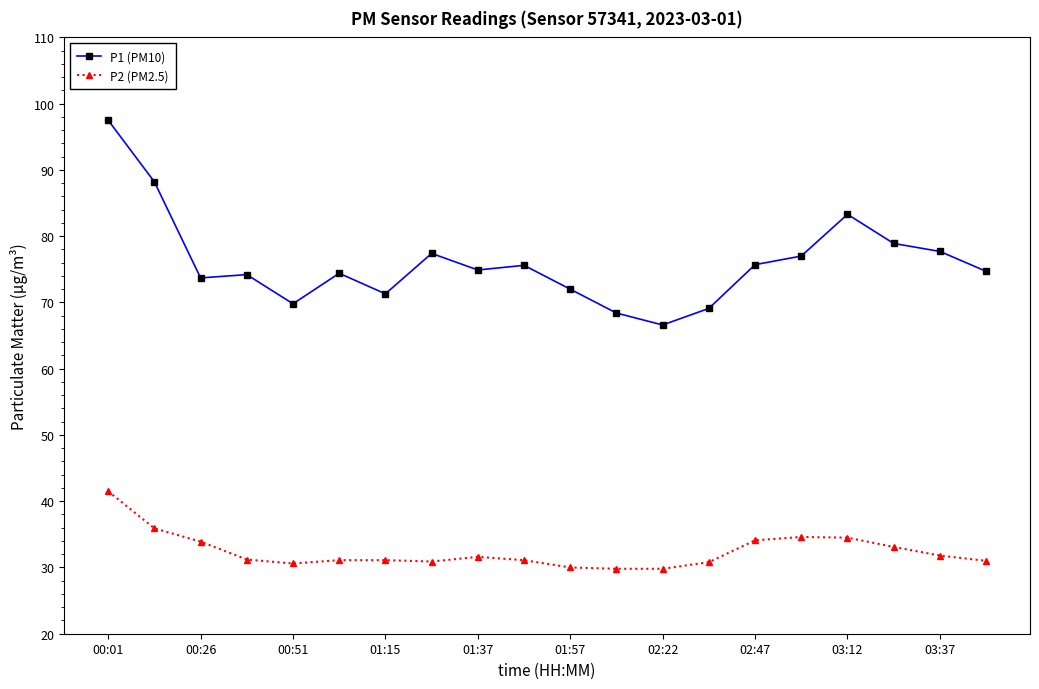

What is the sum of all P1 (PM10) values?

1520.4